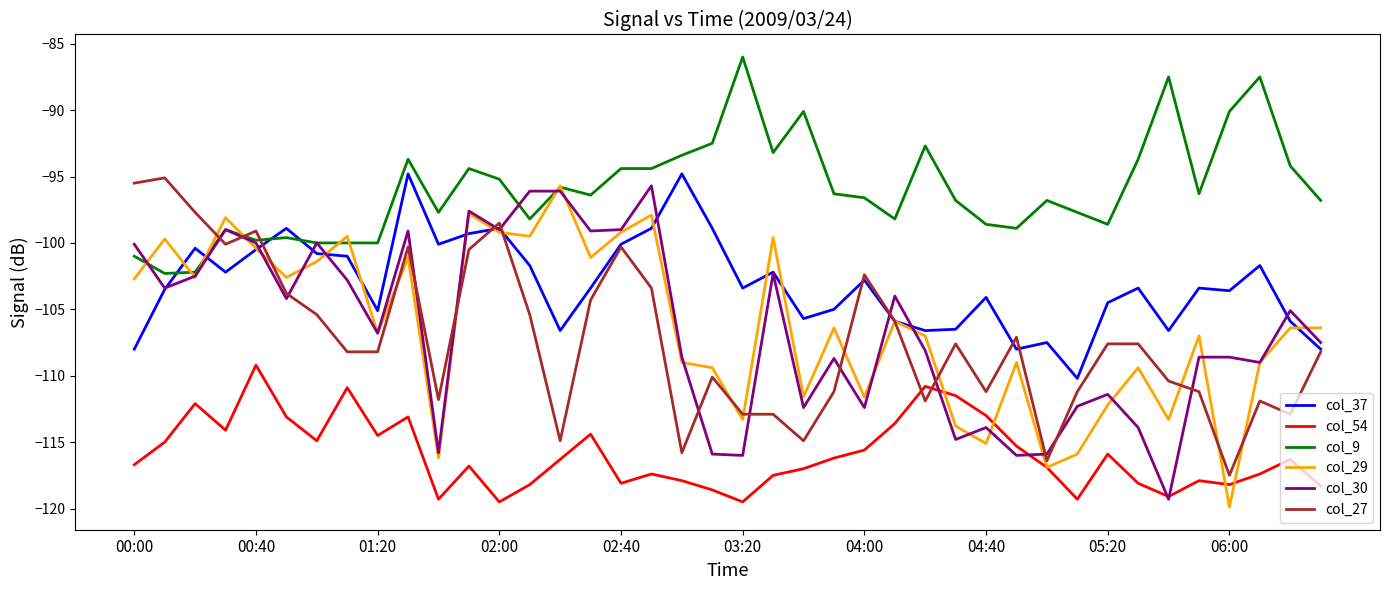

What is the sum of all col_37 values?

-4122.9